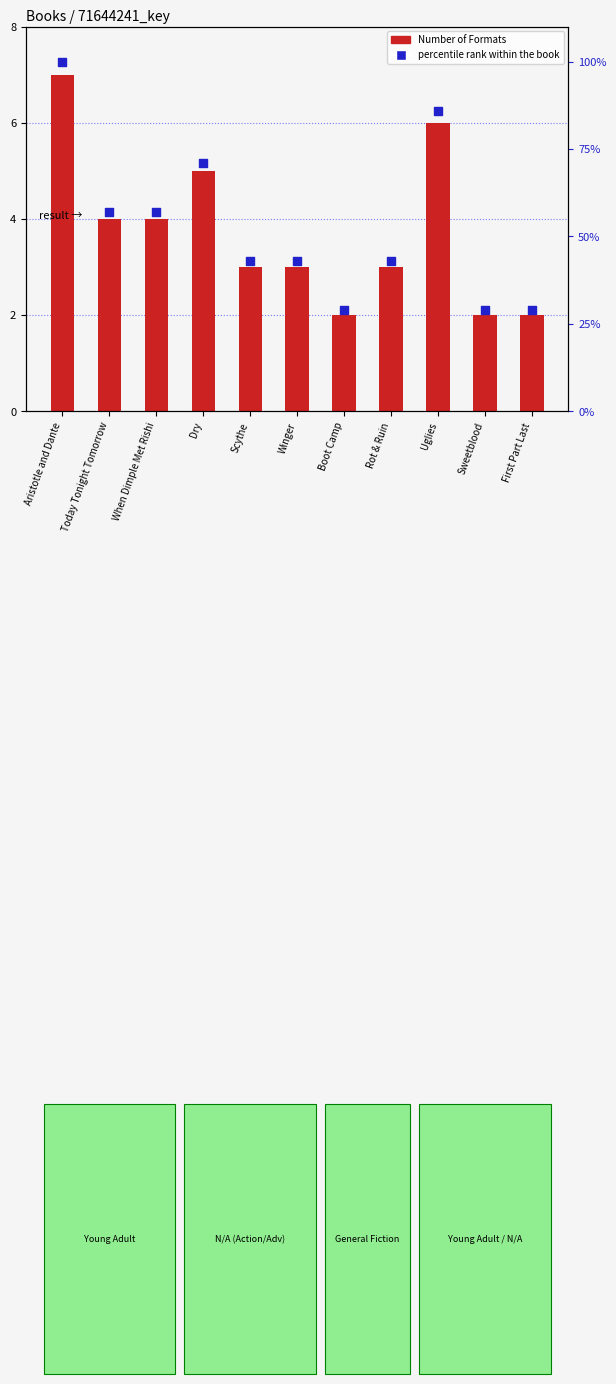

Which series contains the lowest Y value?

Number of Formats